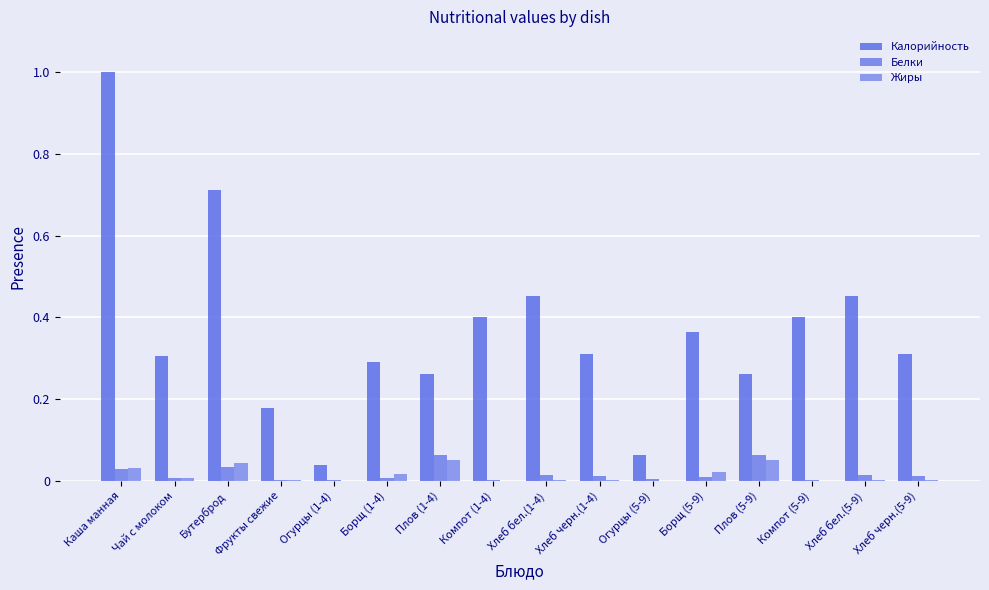

What position from the right is Хлеб бел.(1-4)?

8